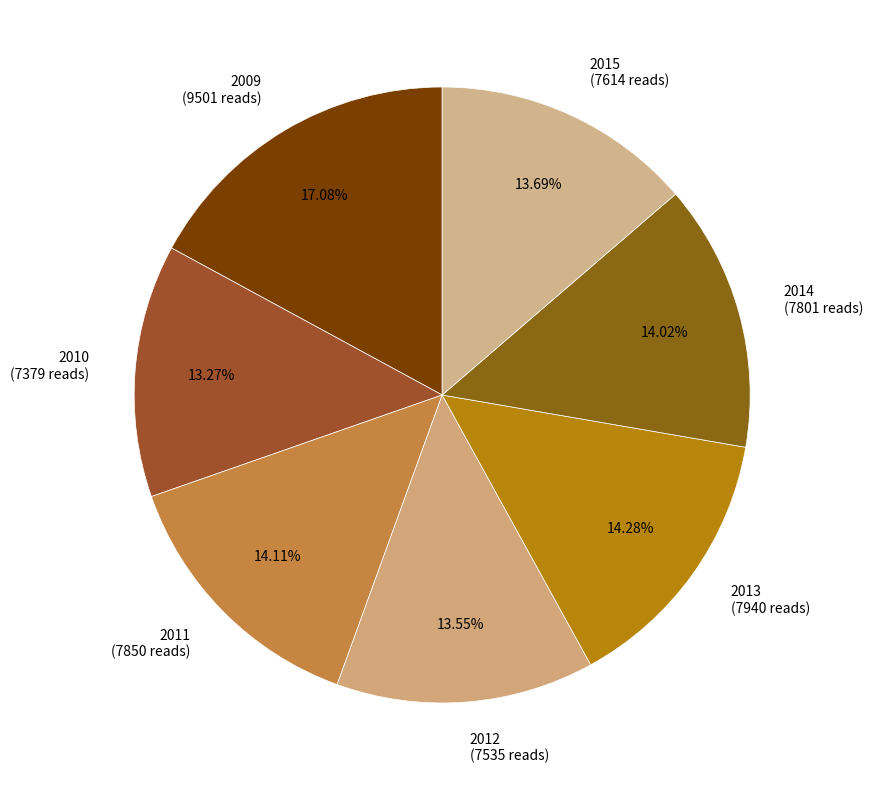

To the nearest percent, what percentage of the pie is 2015?

14%